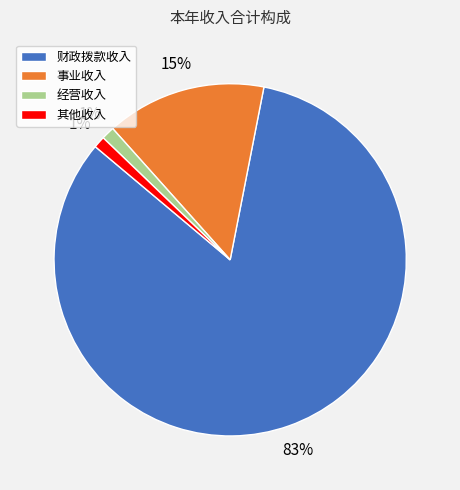

Which has a higher value, 其他收入 or 财政拨款收入?

财政拨款收入